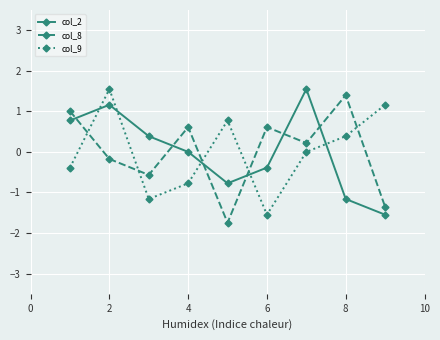

True or false: col_2 and col_8 intersect in this chart.

True